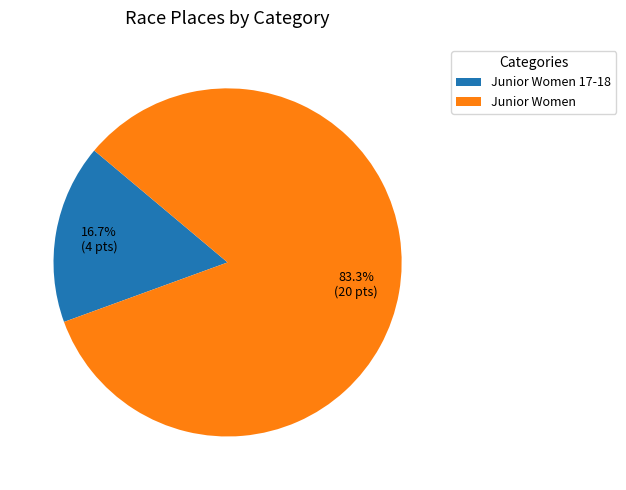

Combined, what portion of the pie is Junior Women and Junior Women 17-18?

100.0%